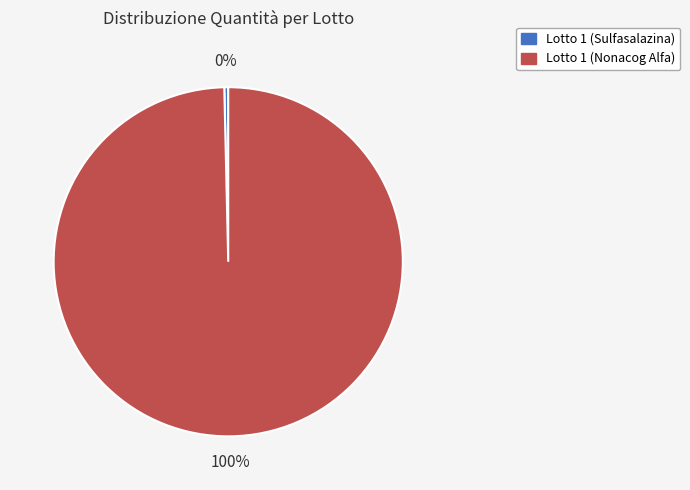

To the nearest percent, what is the combined percentage of Lotto 1 (Sulfasalazina) and Lotto 1 (Nonacog Alfa)?

100%